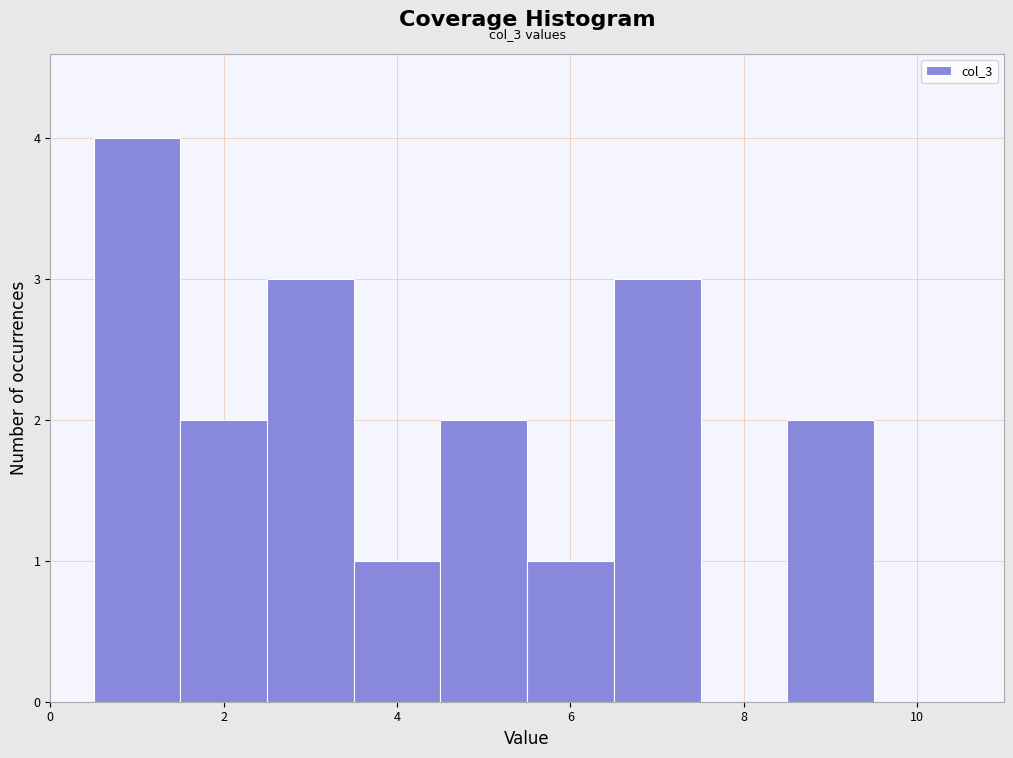

Which range on the x-axis has the tallest bar?

0.5 to 1.5